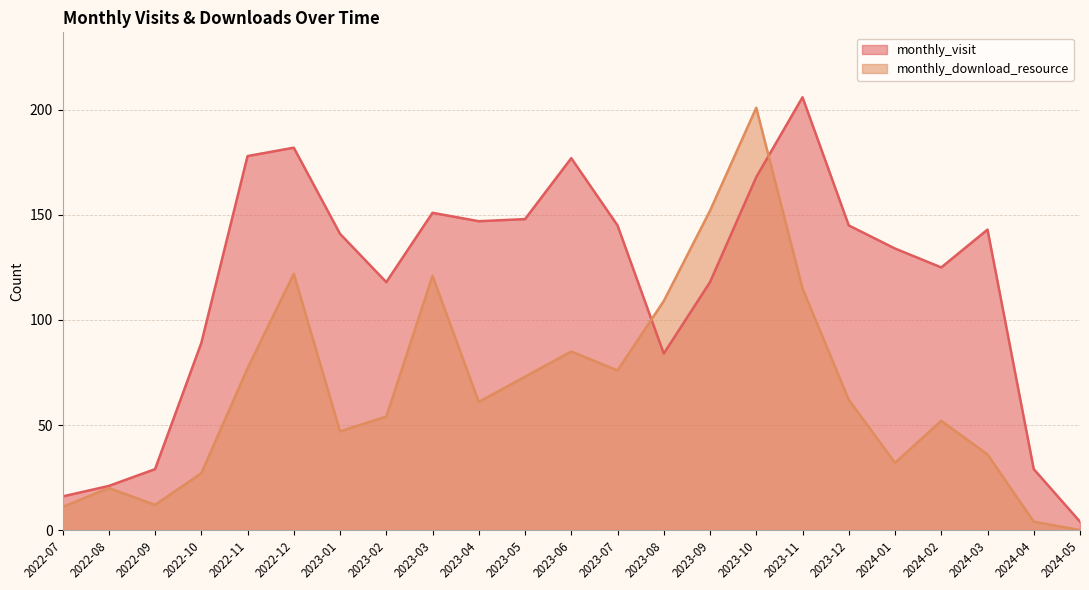

List the series in order of their overall mean, highest first.

monthly_visit, monthly_download_resource